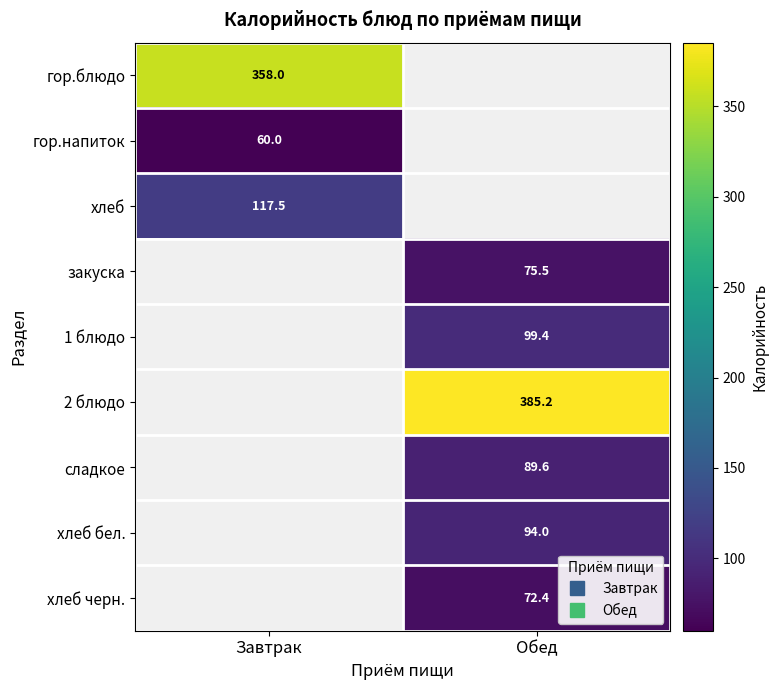

At which label does закуска first exceed 75?

Обед